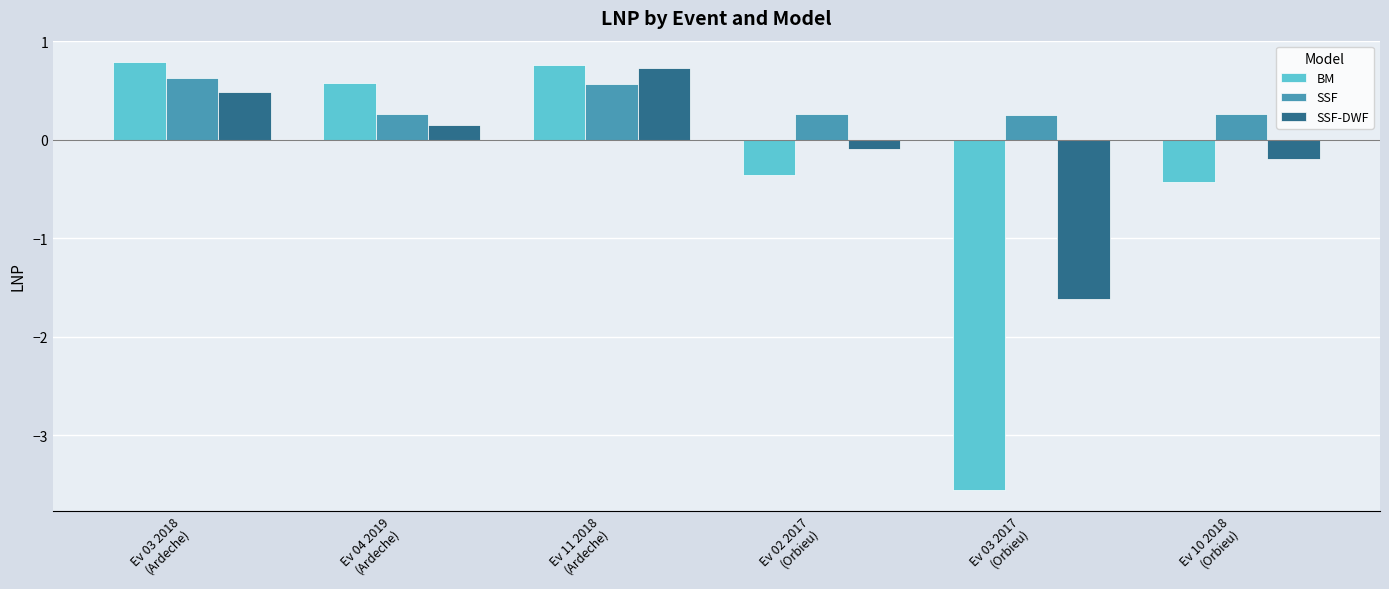

What are all the series names shown in the legend?

BM, SSF, SSF-DWF